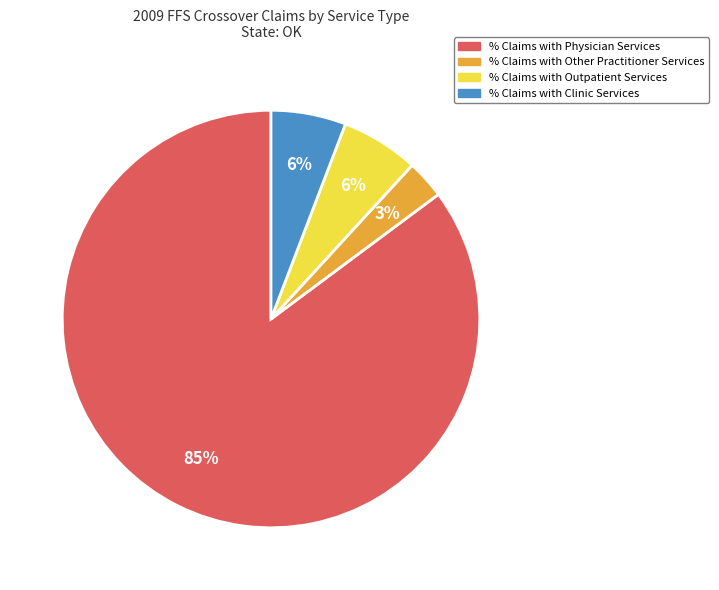

Which slice represents more than half of the pie?

% Claims with Physician Services